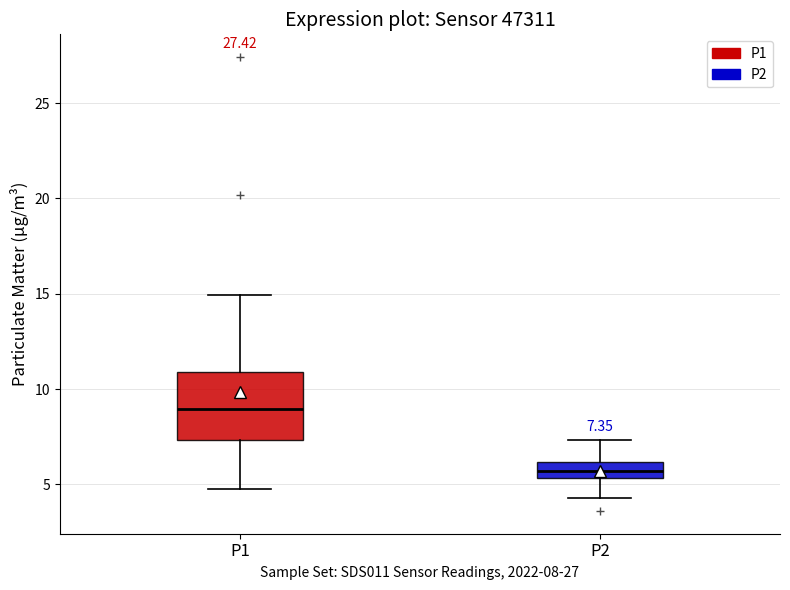

Which box's median line is the lowest?

P2